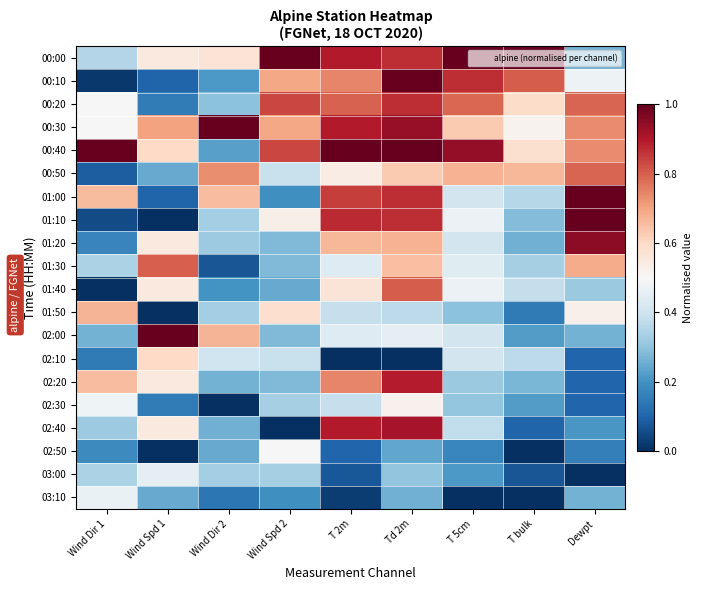

Which series has the largest total across all categories?

00:40